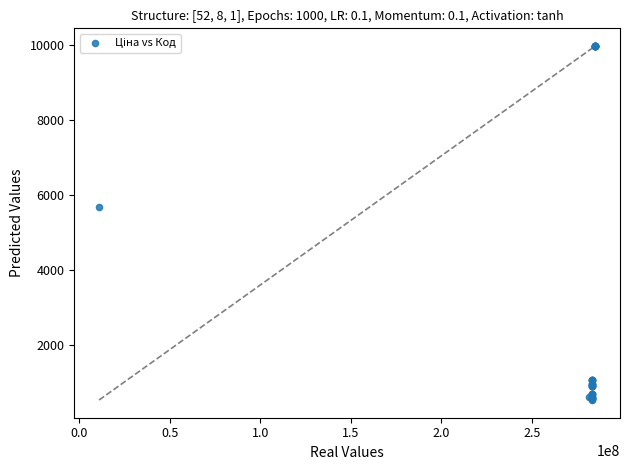

What Y value in the scatter plot is closest to 5253?

5673.8